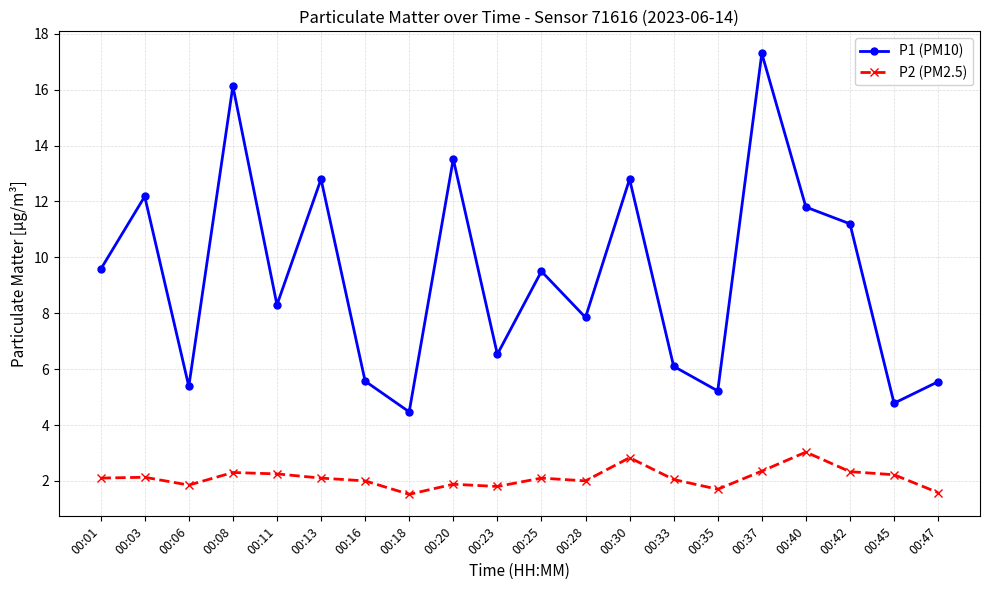

Where does the P1 (PM10) series first go above 9?

00:01